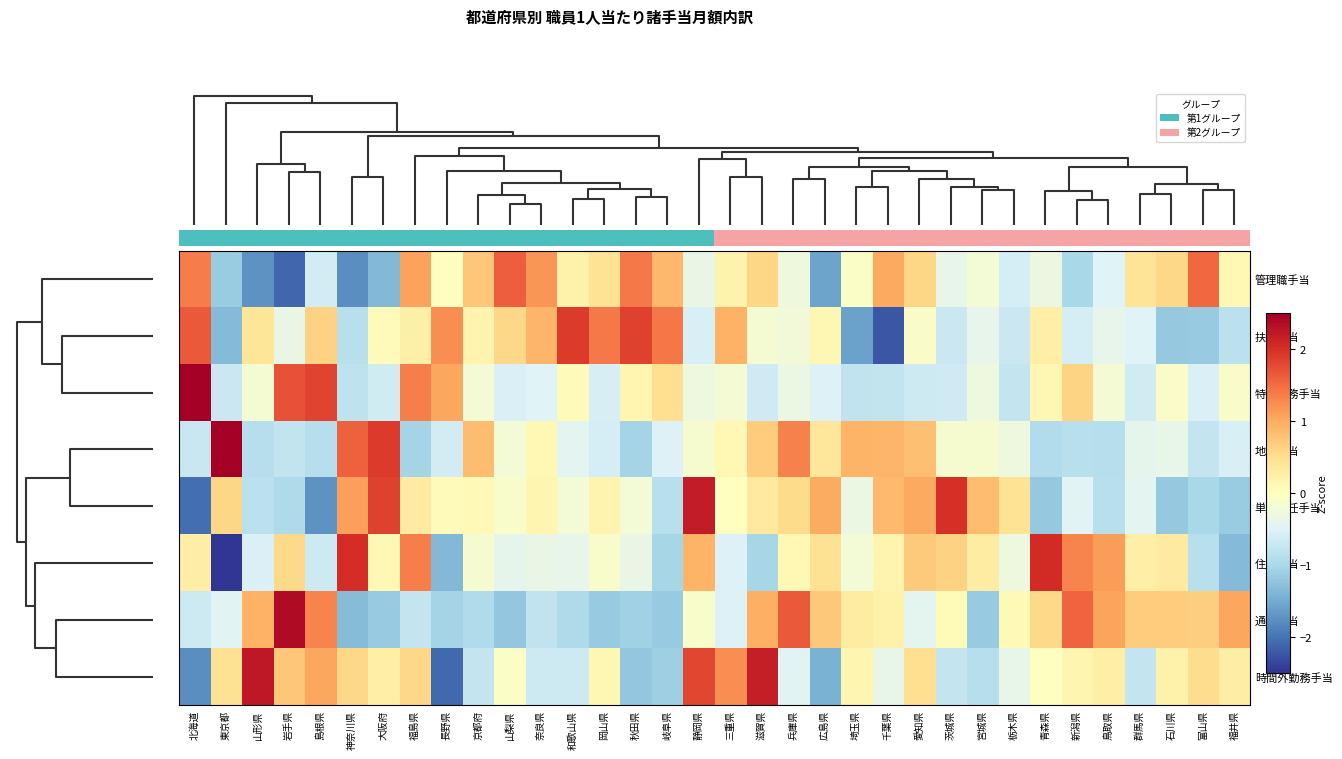

How many values in 管理職手当 are above zero?

17